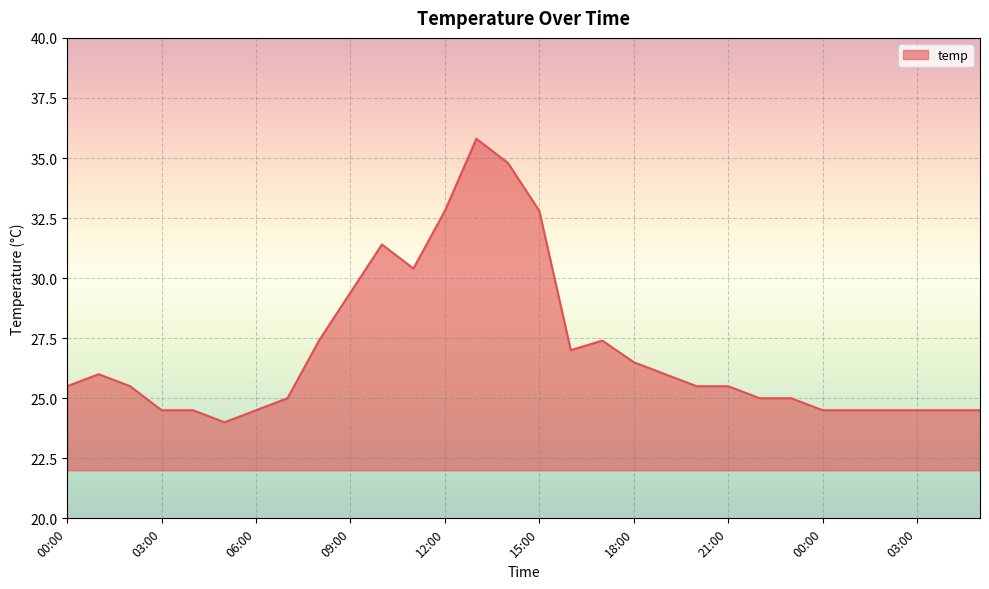

What is the smallest value displayed?

24.0